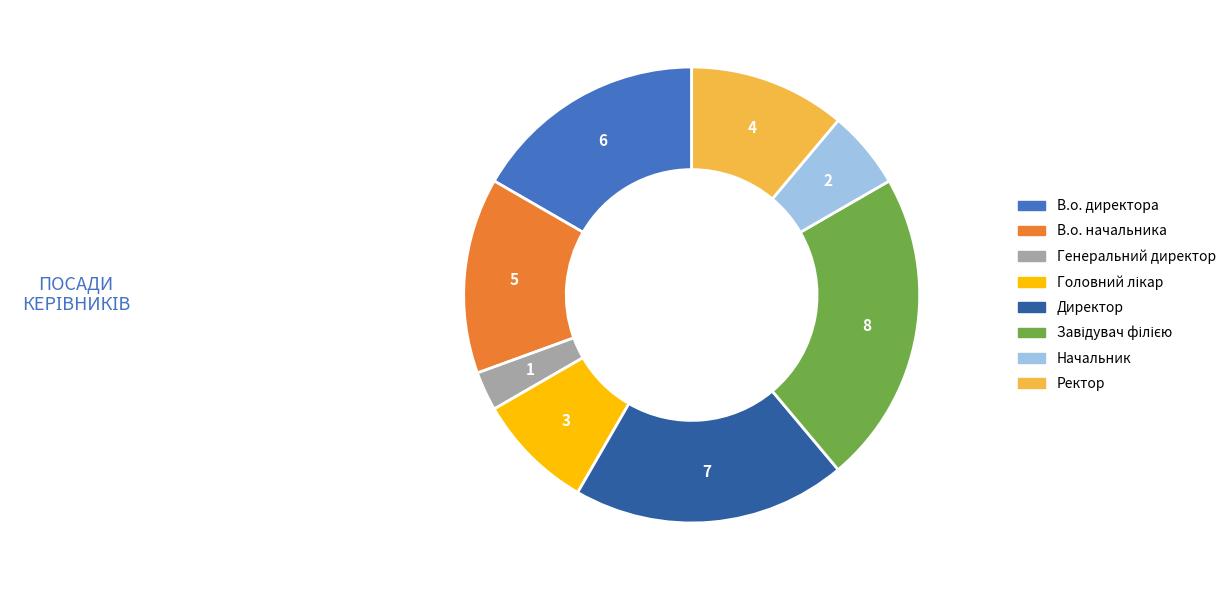

Is the sum of Генеральний директор and В.о. директора greater than half?

No